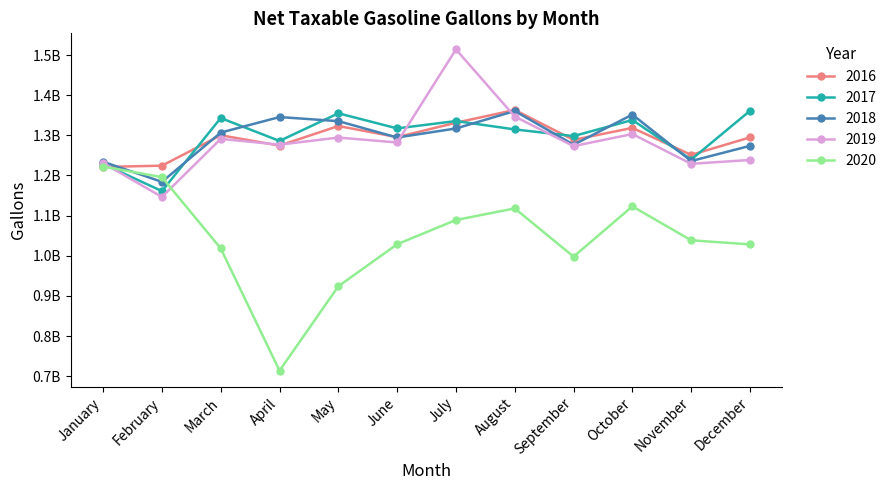

What is the difference between the maximum and minimum values in the 2019 series?

367667217